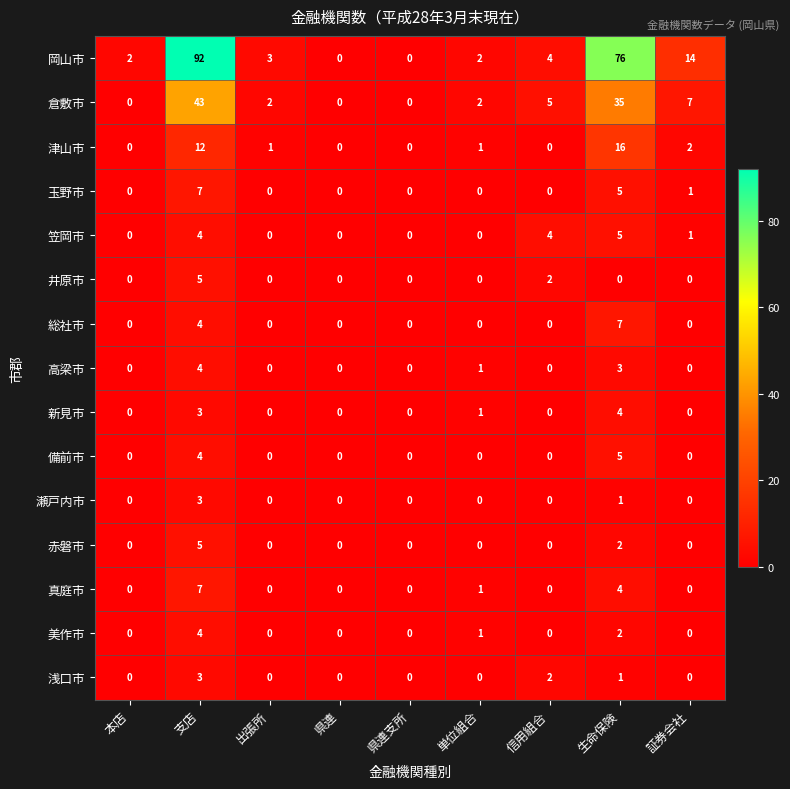

Which series has the largest total across all categories?

岡山市